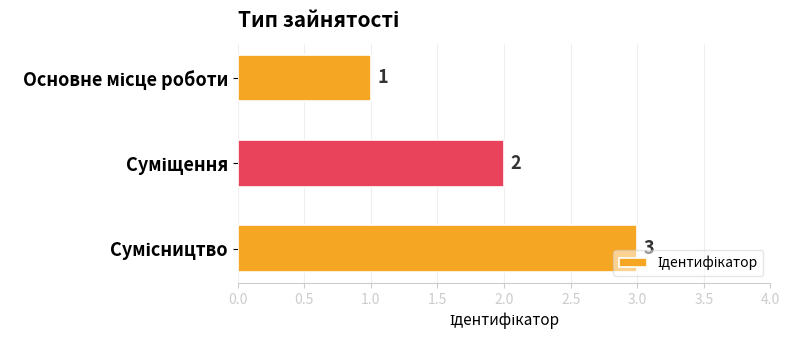

How many bars are there in total?

3